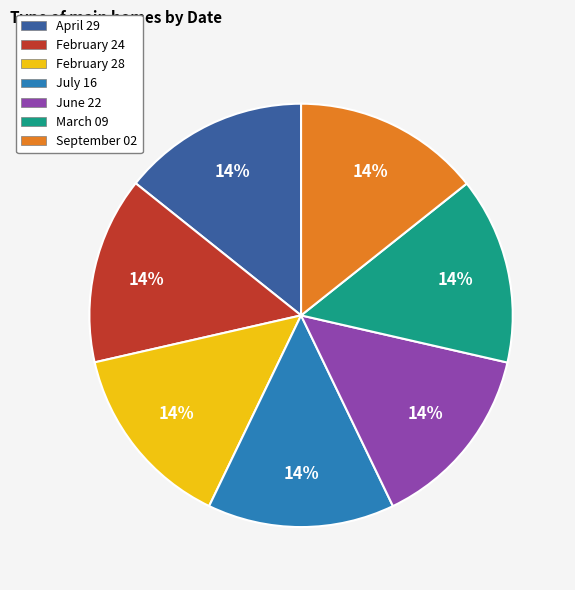

Is the sum of September 02 and February 28 greater than half?

No